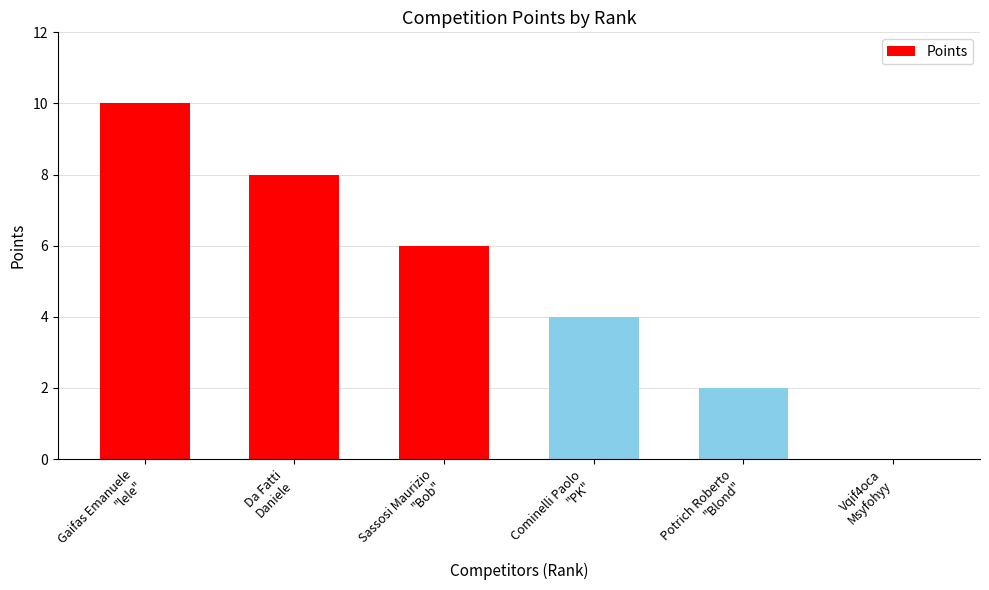

Reading left to right, transcribe all the data shown in this chart.

Gaifas Emanuele
"lele"=10	Da Fatti
Daniele=8	Sassosi Maurizio
"Bob"=6	Cominelli Paolo
"PK"=4	Potrich Roberto
"Blond"=2	Vqif4oca
Msyfohyy=0